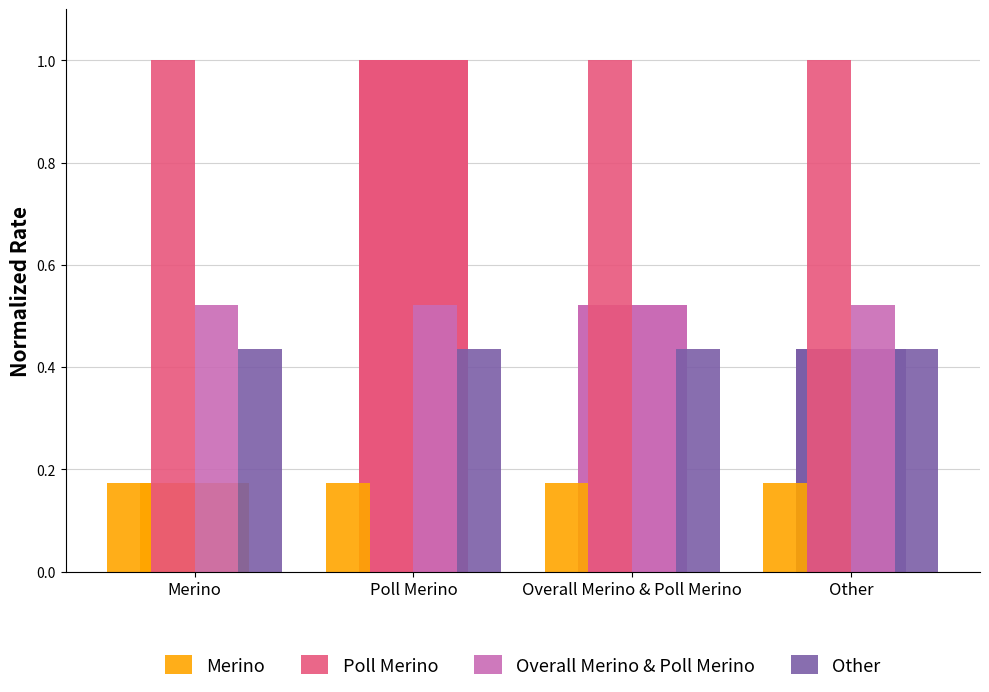

What is the average value of the Overall Merino & Poll Merino series?

0.5